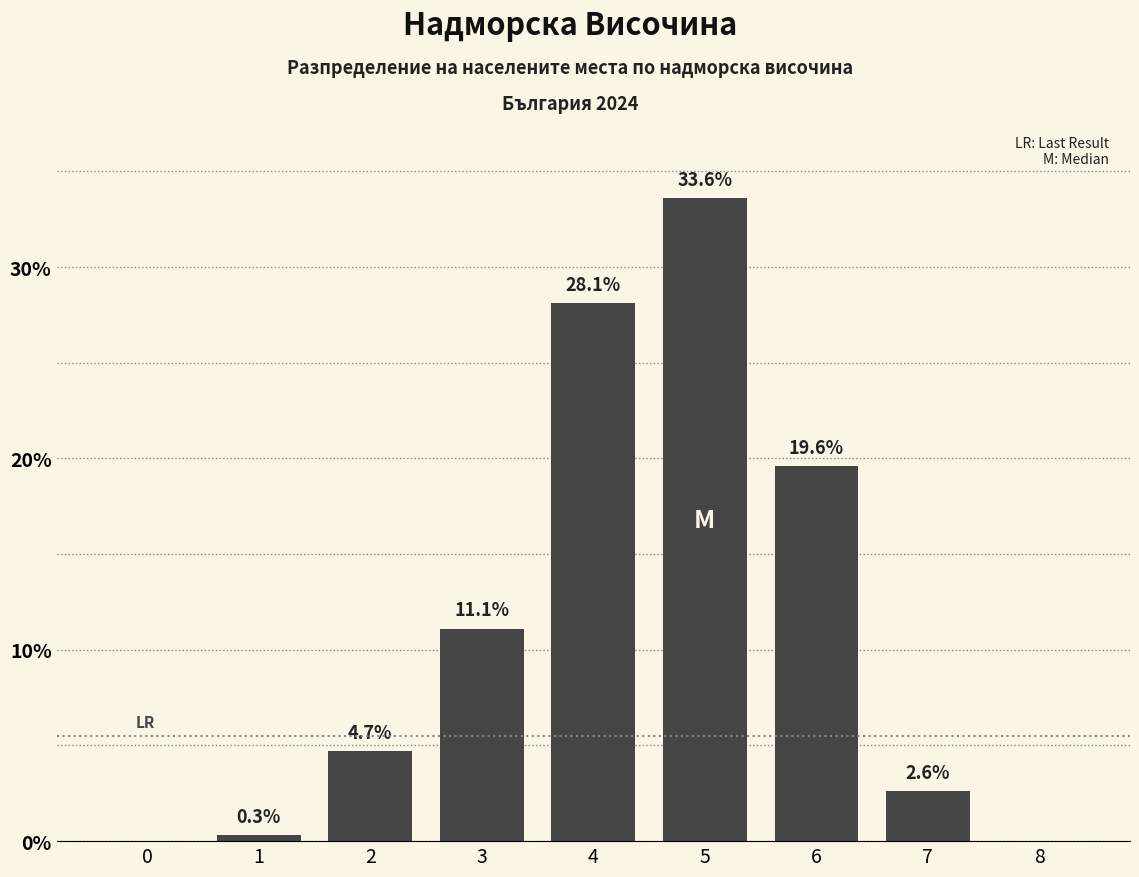

Reading left to right, transcribe all the data shown in this chart.

0=0.0	1=0.3	2=4.7	3=11.1	4=28.1	5=33.6	6=19.6	7=2.6	8=0.0